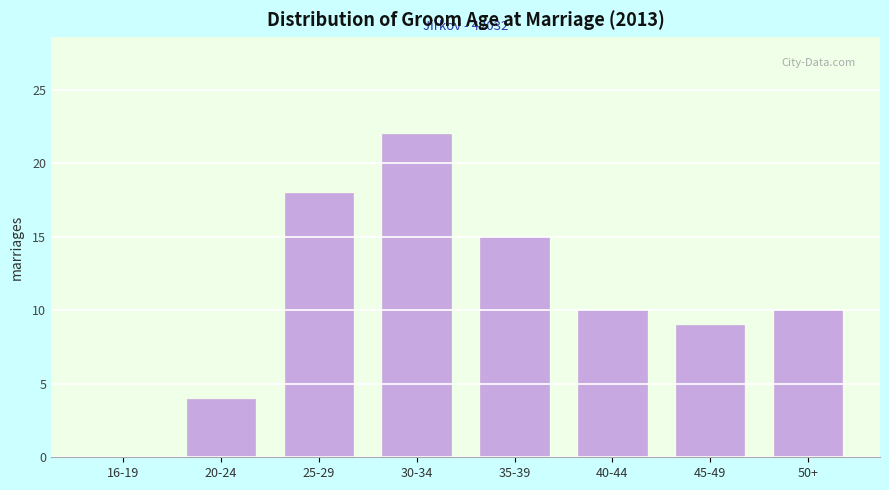

Reading right to left, extract all data points from this chart.

50+=10	45-49=9	40-44=10	35-39=15	30-34=22	25-29=18	20-24=4	16-19=0